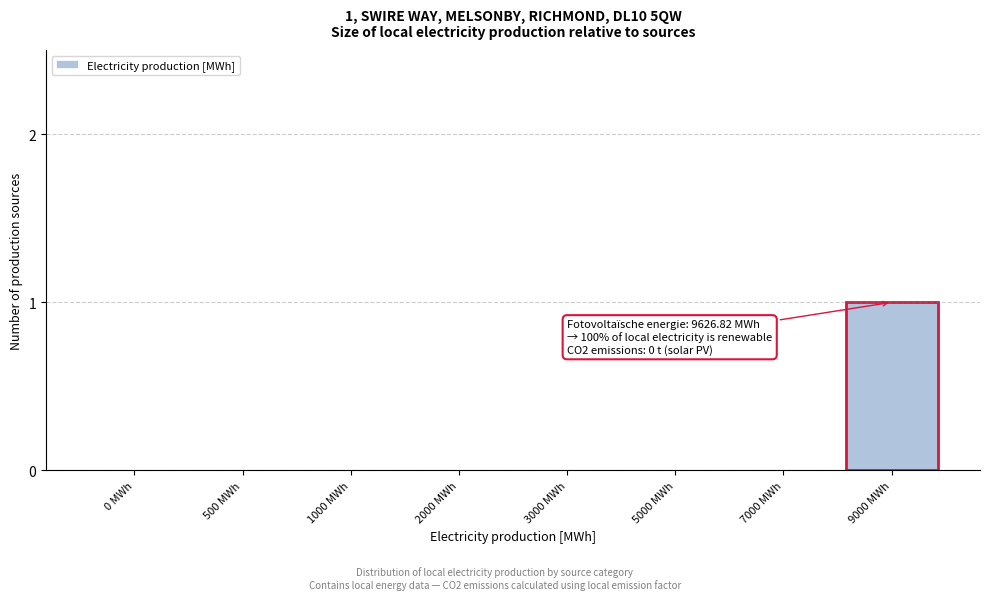

Reading right to left, extract all data points from this chart.

9000 MWh=1	7000 MWh=0	5000 MWh=0	3000 MWh=0	2000 MWh=0	1000 MWh=0	500 MWh=0	0 MWh=0